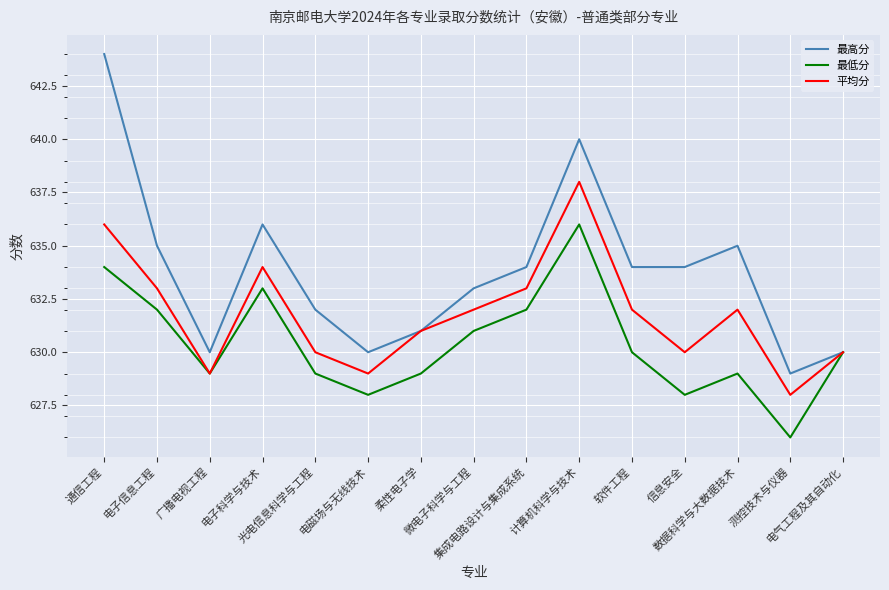

List the series in order of their overall mean, highest first.

最高分, 平均分, 最低分